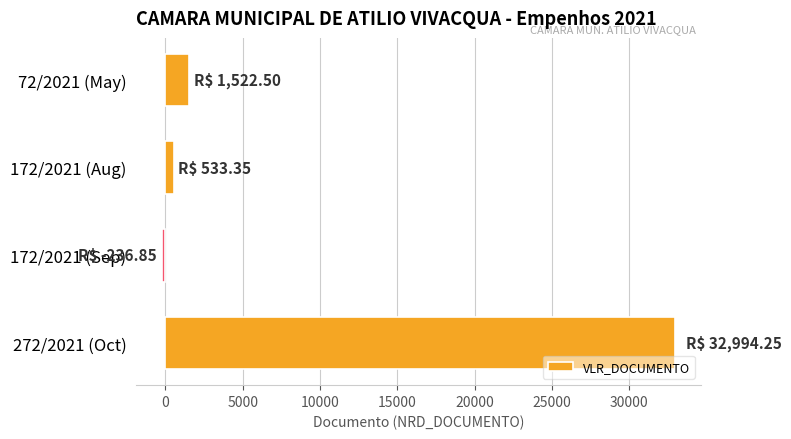

True or false: the data shows -236.8 at 172/2021 (Sep).

True